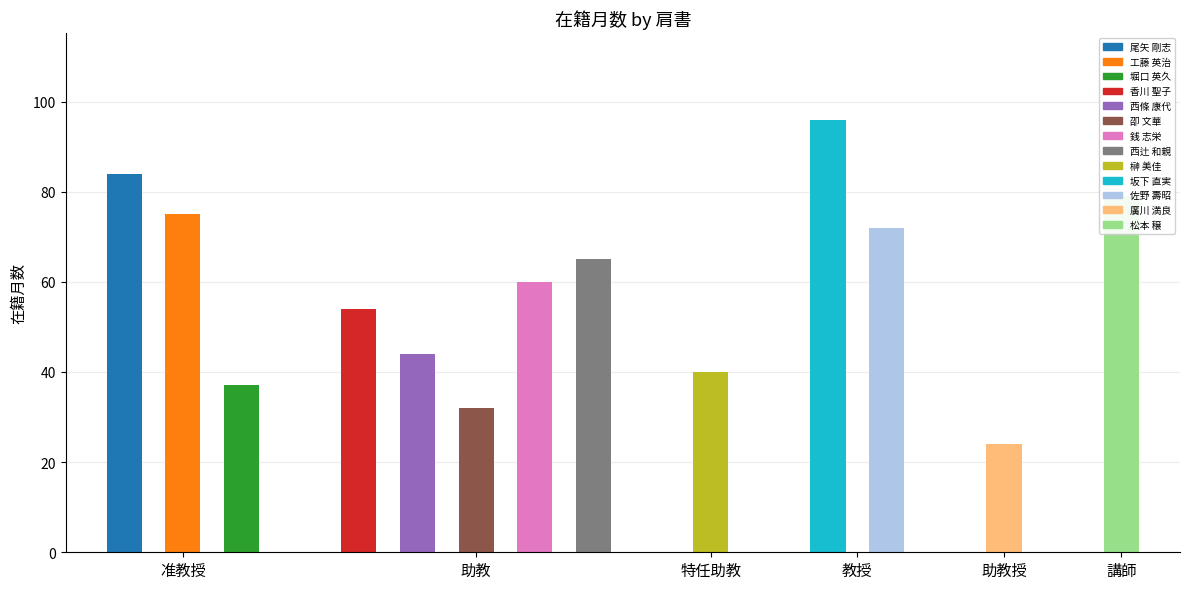

What is the maximum value shown in the chart?

96